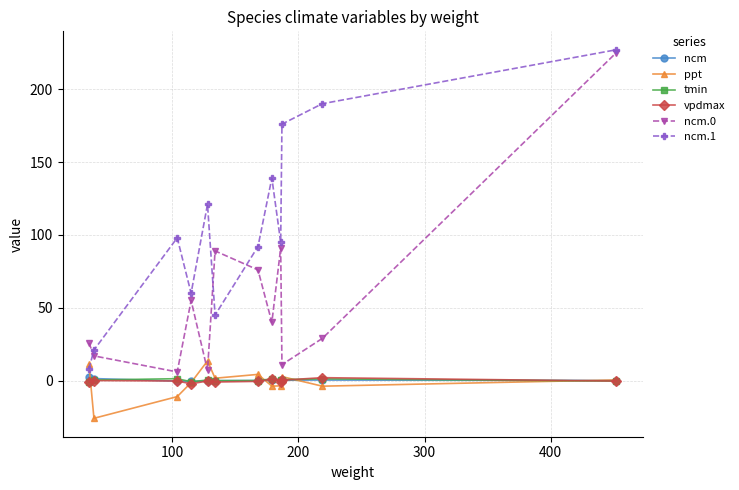

Which series has the largest total across all categories?

ncm.1